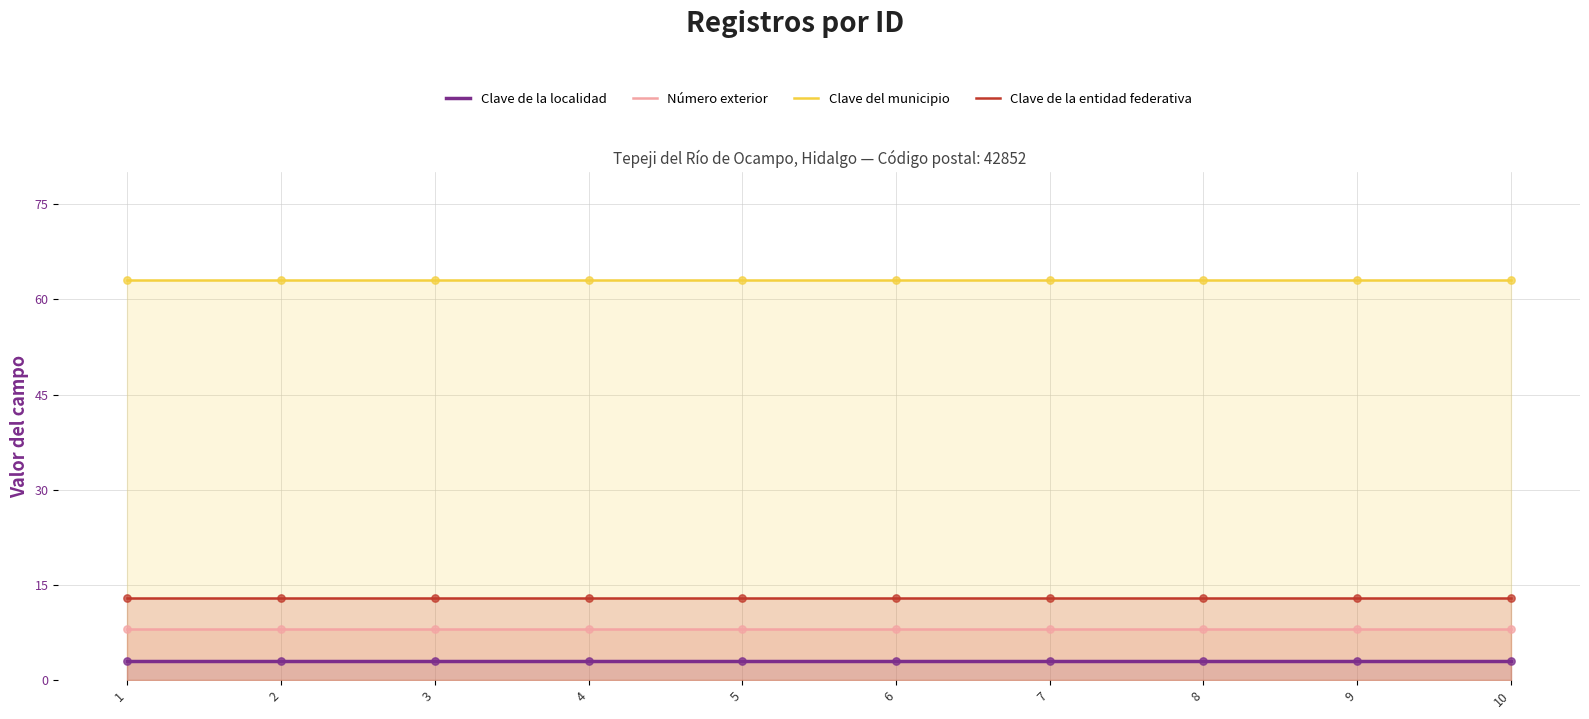

At how many categories does at least one series exceed 4?

10